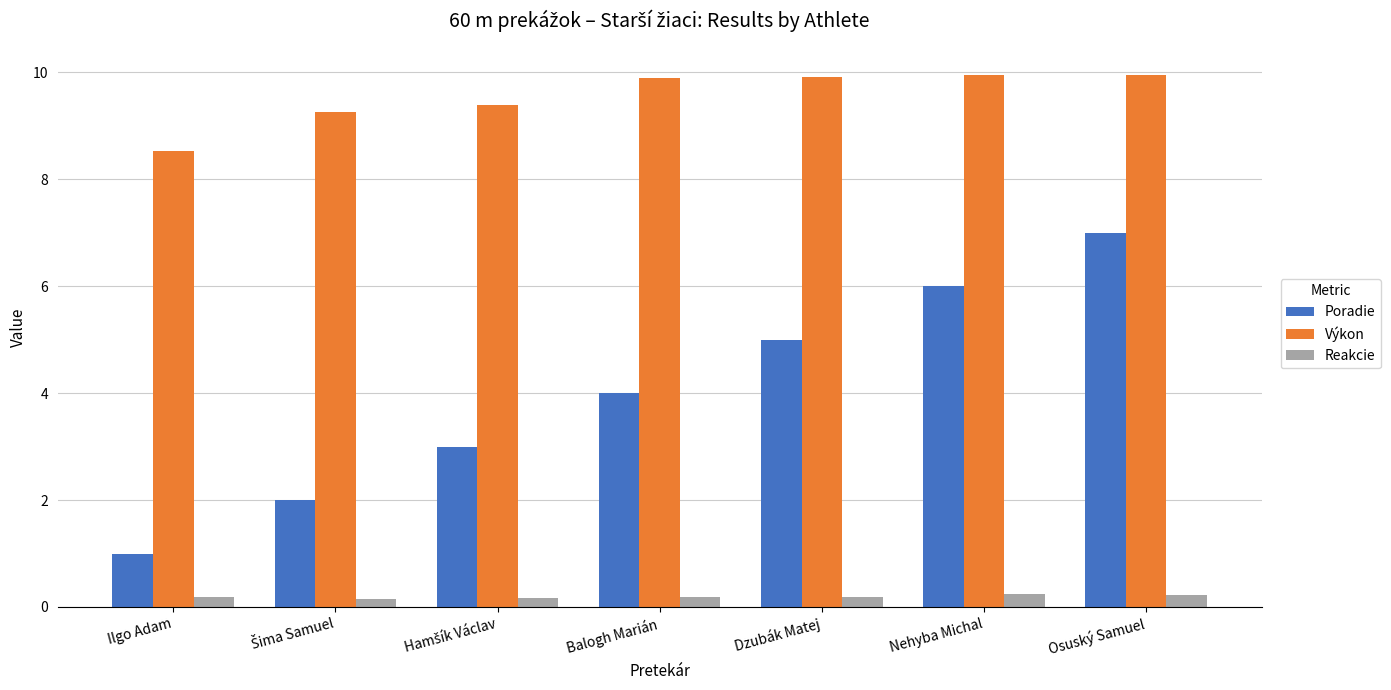

What is the value of the Výkon bar at the 6th from the left?

9.9